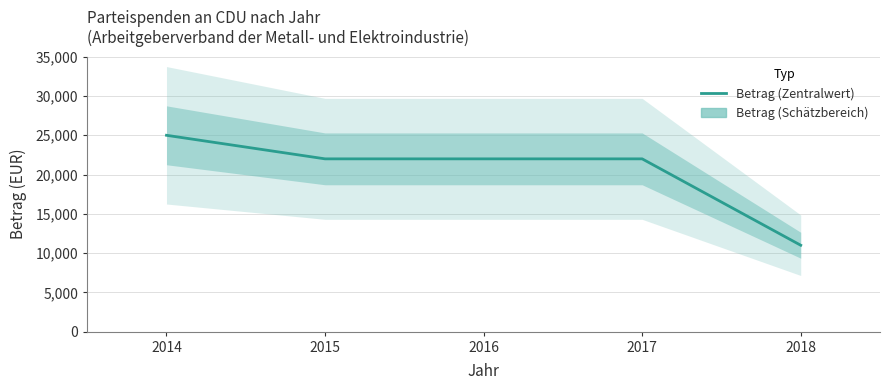

List the labels in order of value, smallest first.

2018, 2015, 2016, 2017, 2014